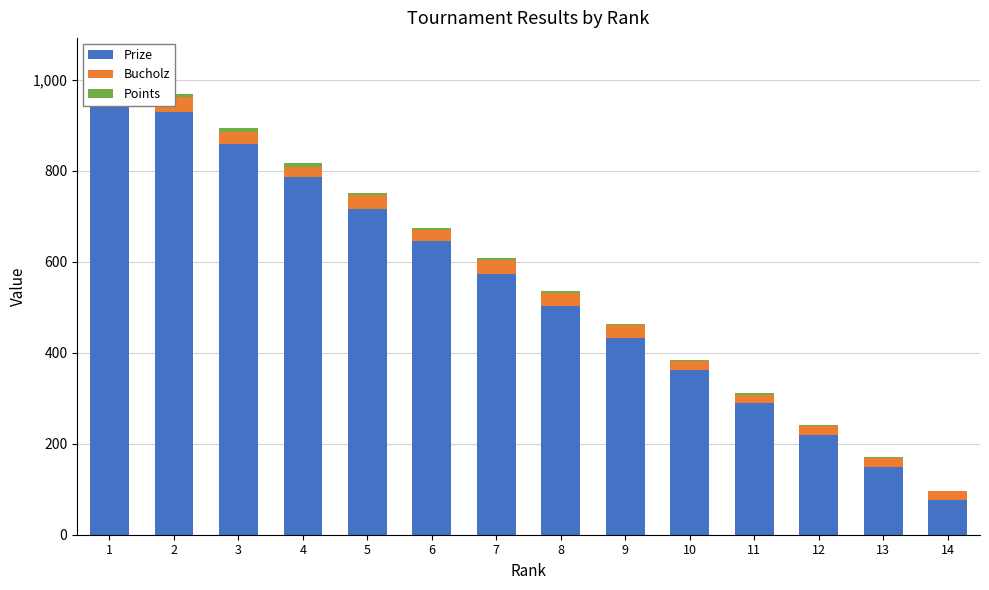

At how many categories does at least one series exceed 751?

4